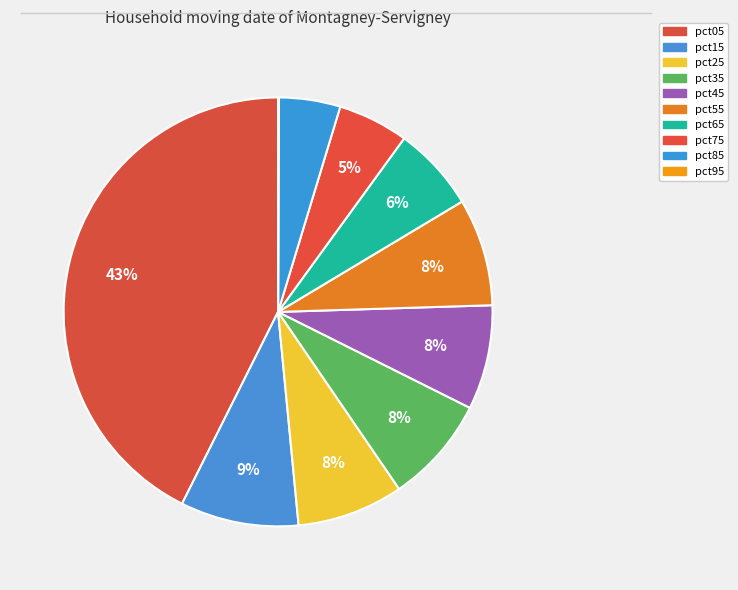

Is there any slice that represents more than half of the pie?

No